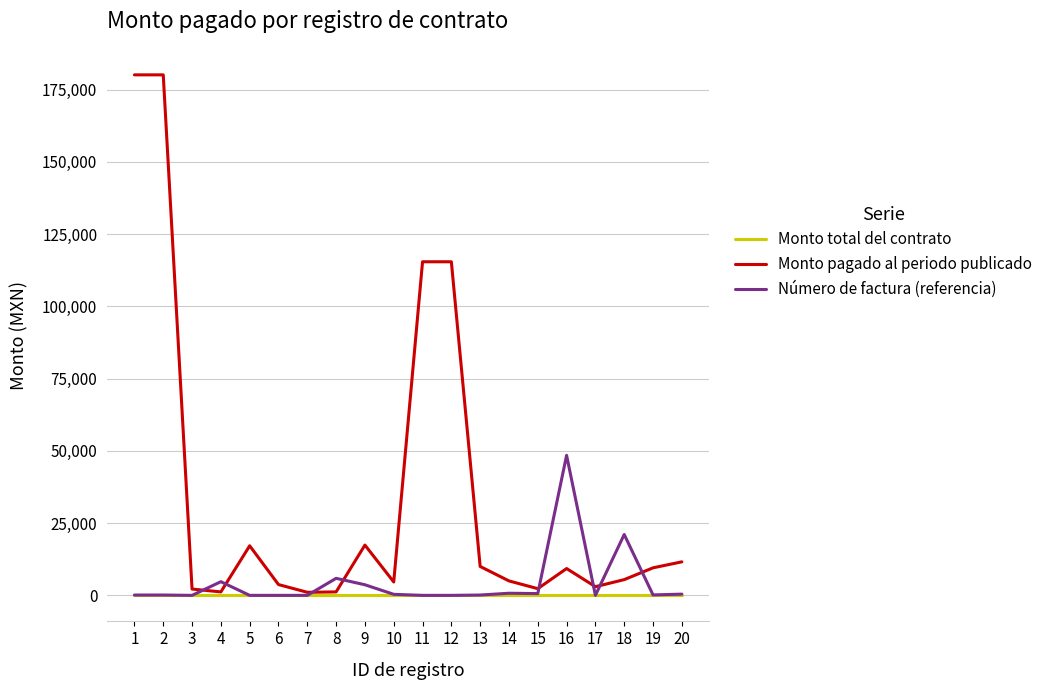

Which series has the largest range (max minus min)?

Monto pagado al periodo publicado